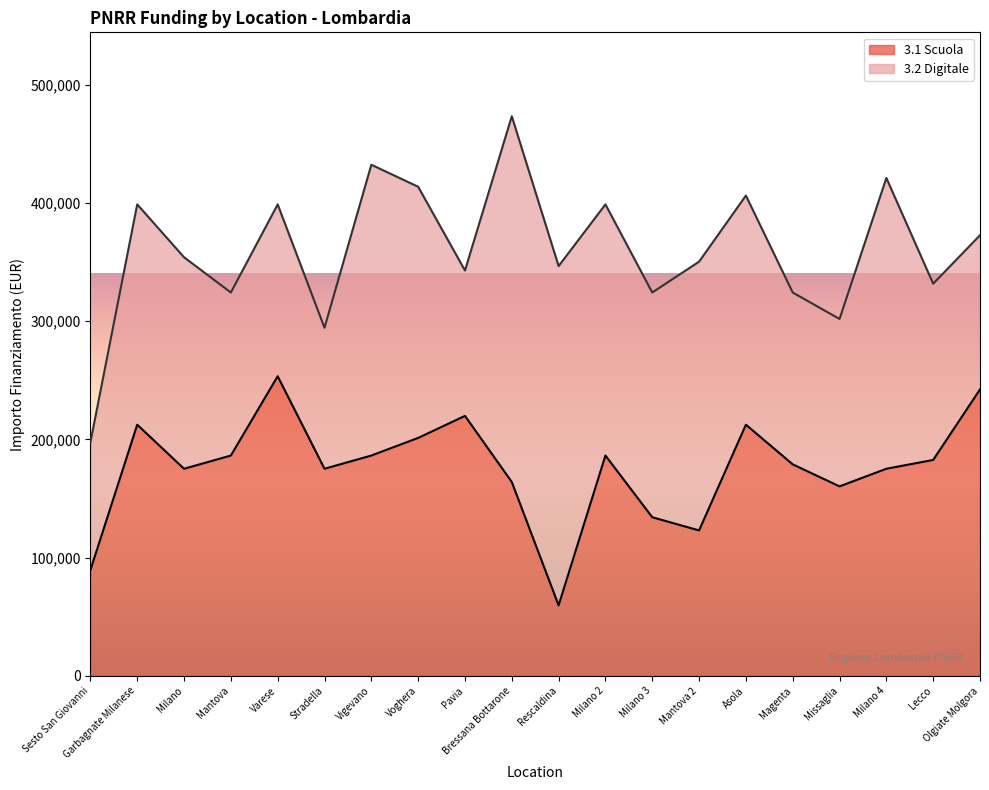

The 3.1 Scuola series shows 175113.3 at Milano. True or false?

True